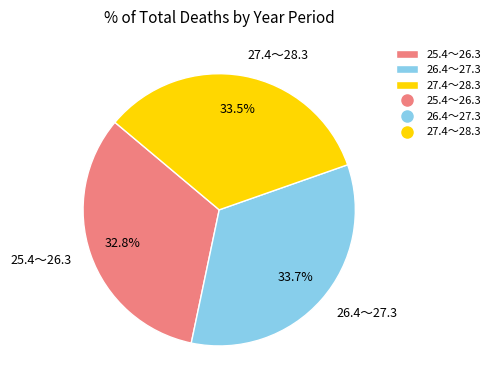

To the nearest percent, what percentage of the pie is 26.4～27.3?

34%